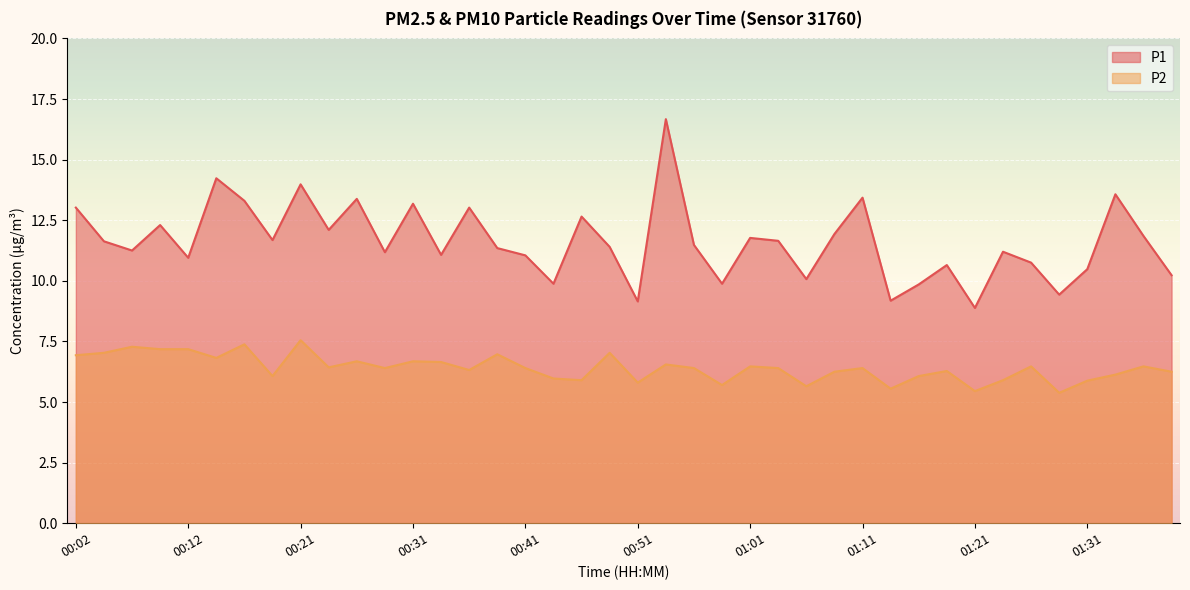

List the series in order of their peak value, highest first.

P1, P2